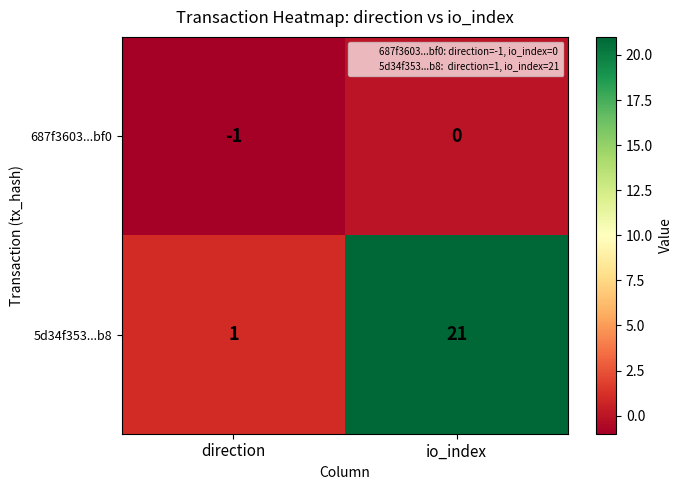

At io_index, list the series in order from largest to smallest.

5d34f353...b8, 687f3603...bf0